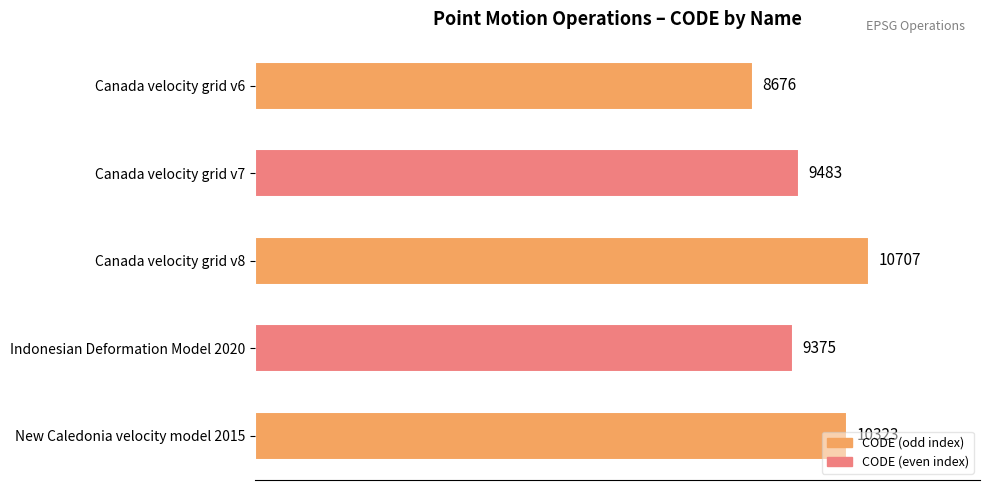

What is the maximum value shown in the chart?

10707